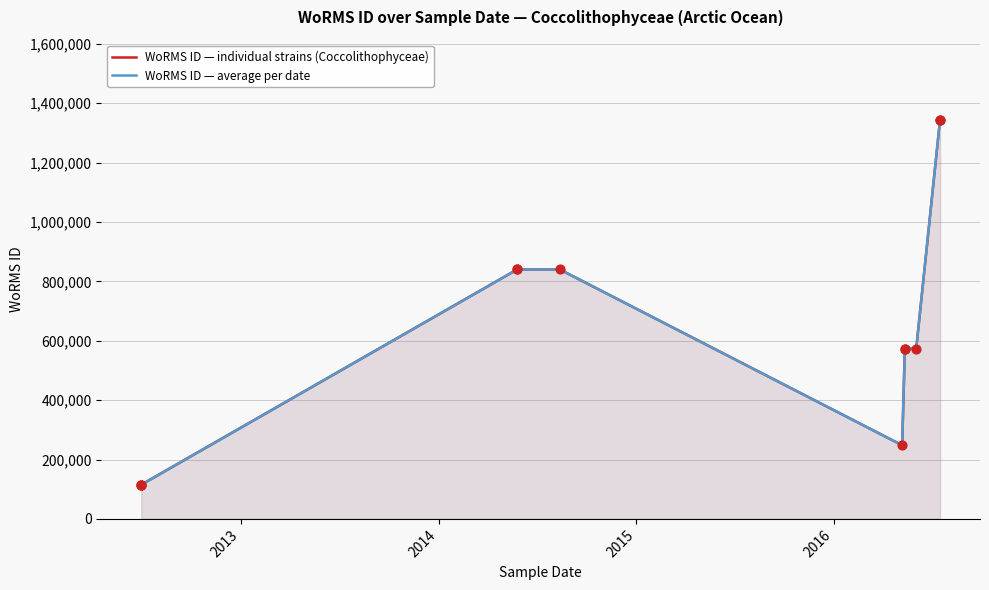

What is the ratio of the value at 01-07-2012 to the value at 26-05-2014?

0.1